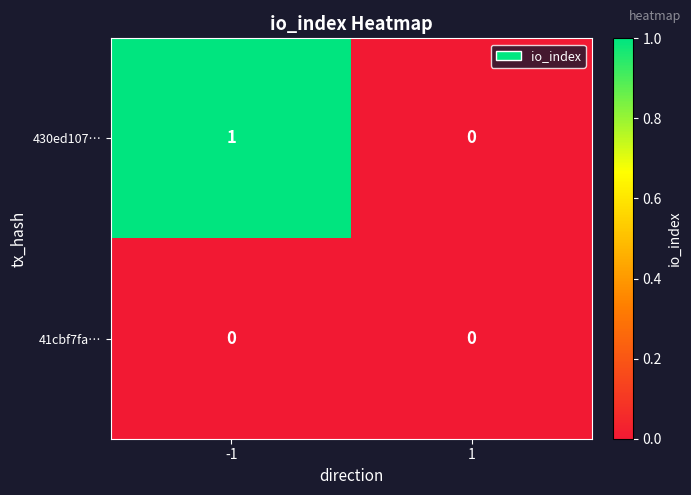

List the series in order of their peak value, highest first.

430ed107…, 41cbf7fa…